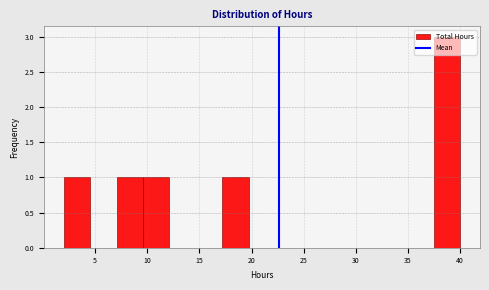

Reading left to right, list every bar in this chart as the range it spans on the x-axis followed by its height. Neither the bar edges nor the heights are printed on the chart, so give them approximately, as read against the axes.

2.0 to 4.5: 1
4.5 to 7.0: 0
7.0 to 9.5: 1
9.5 to 12.0: 1
12.0 to 14.5: 0
14.5 to 17.0: 0
17.0 to 19.5: 1
19.5 to 22.5: 0
22.5 to 25.0: 0
25.0 to 27.5: 0
27.5 to 30.0: 0
30.0 to 32.5: 0
32.5 to 35.0: 0
35.0 to 37.5: 0
37.5 to 40.0: 3